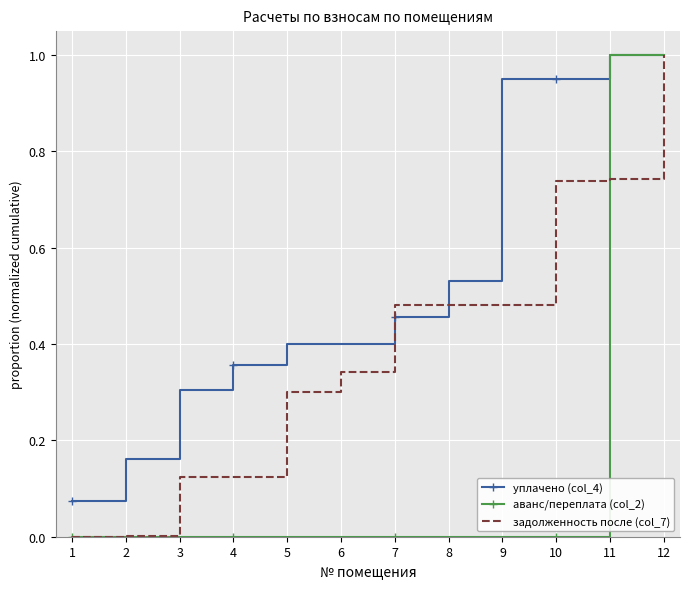

Is it true that аванс/переплата (col_2) equals -0.4 at 7?

False